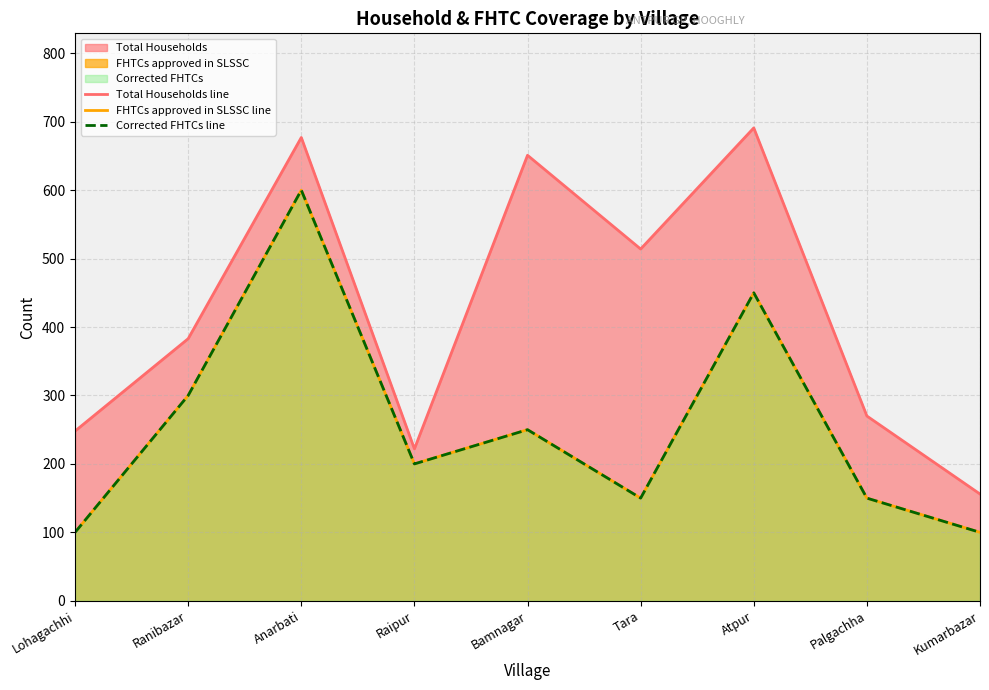

Reading left to right, transcribe all the data shown in this chart.

Total Households line: Lohagachhi=248	Ranibazar=383	Anarbati=677	Raipur=222	Bamnagar=651	Tara=514	Atpur=691	Palgachha=270	Kumarbazar=156
FHTCs approved in SLSSC line: Lohagachhi=100	Ranibazar=300	Anarbati=600	Raipur=200	Bamnagar=250	Tara=150	Atpur=450	Palgachha=150	Kumarbazar=100
Corrected FHTCs line: Lohagachhi=100	Ranibazar=300	Anarbati=600	Raipur=200	Bamnagar=250	Tara=150	Atpur=450	Palgachha=150	Kumarbazar=100